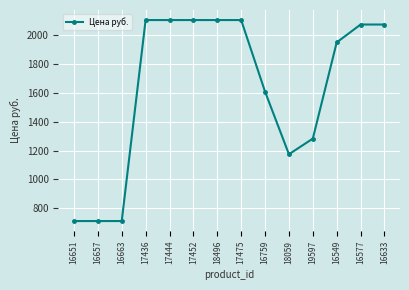

What is the approximate value at 17444?

2101.2